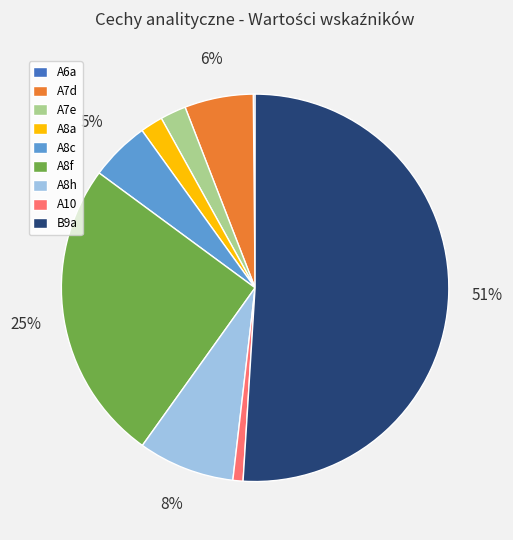

To the nearest percent, what percentage of the pie is A10?

1%